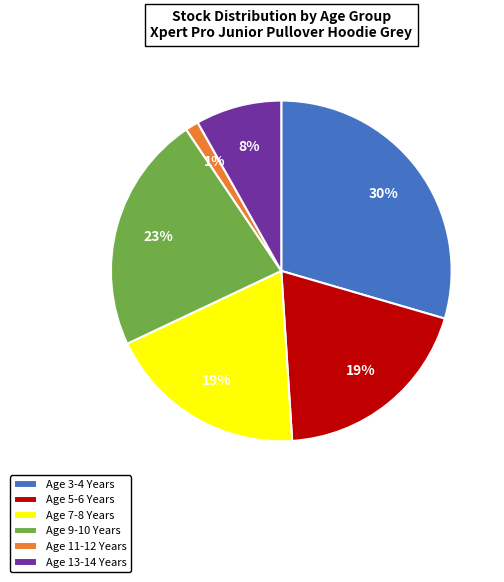

Combined, do Age 5-6 Years and Age 11-12 Years account for over 50%?

No